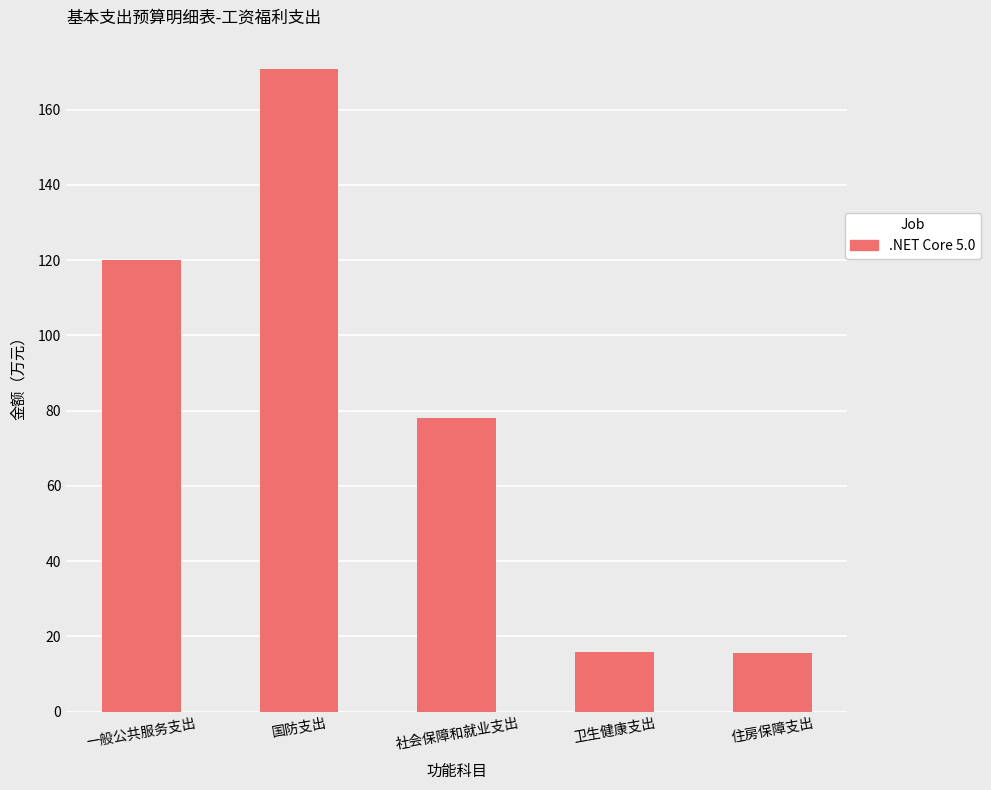

Where is the data nearest to the value 93?

社会保障和就业支出